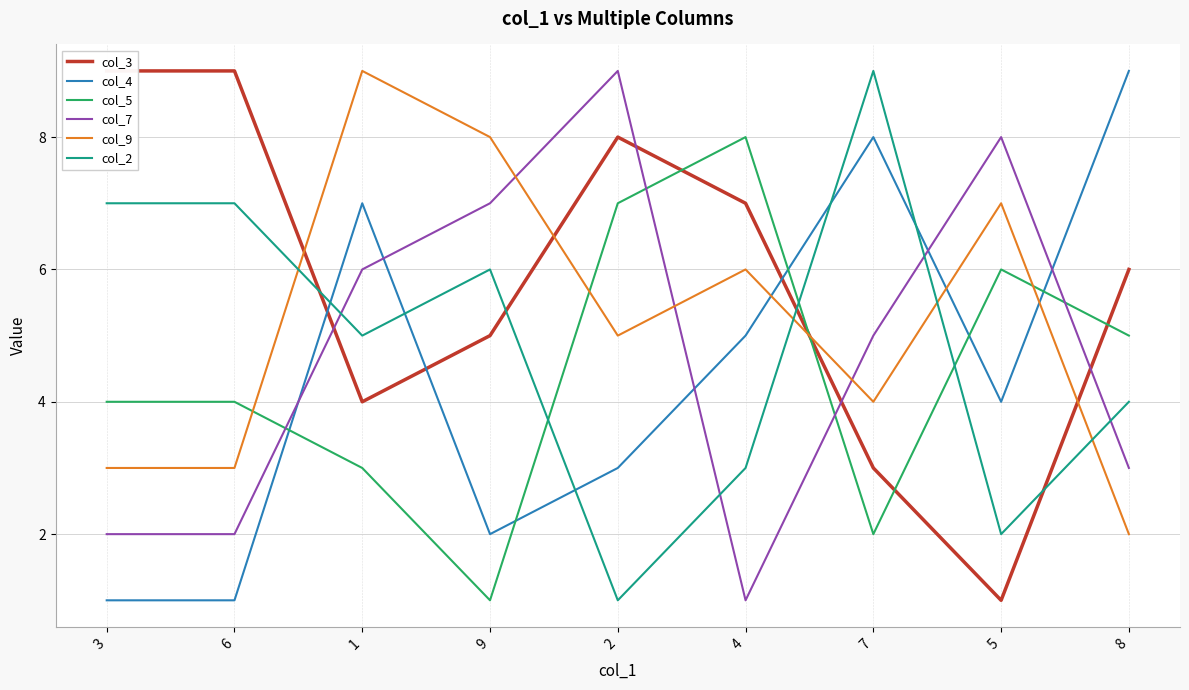

Is this an area chart (filled region under the line)?

No